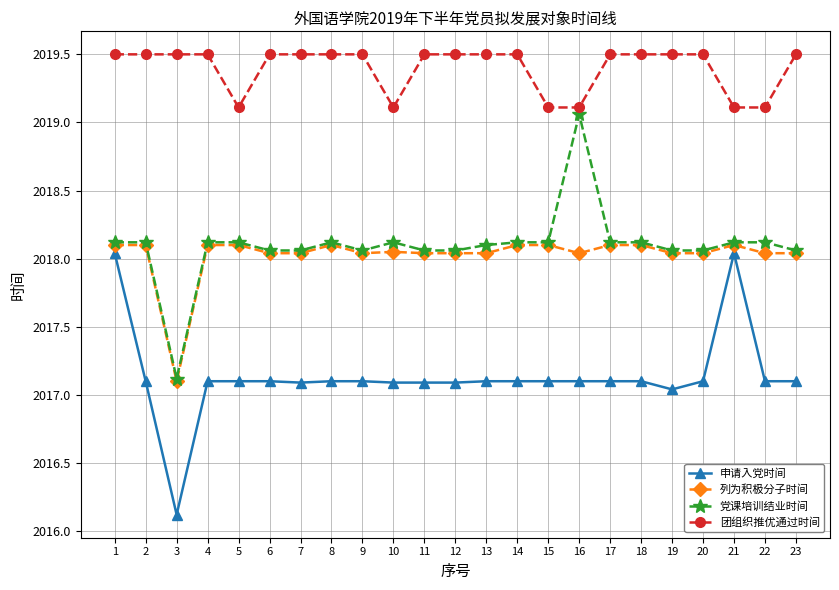

Is the value of 团组织推优通过时间 at 17 greater than the value of 列为积极分子时间 at 17?

Yes